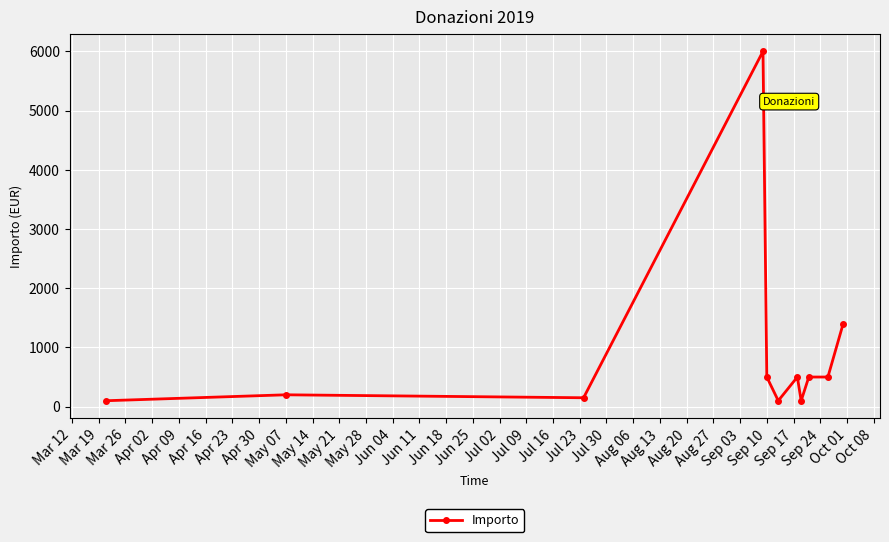

What is the maximum value shown in the chart?

6000